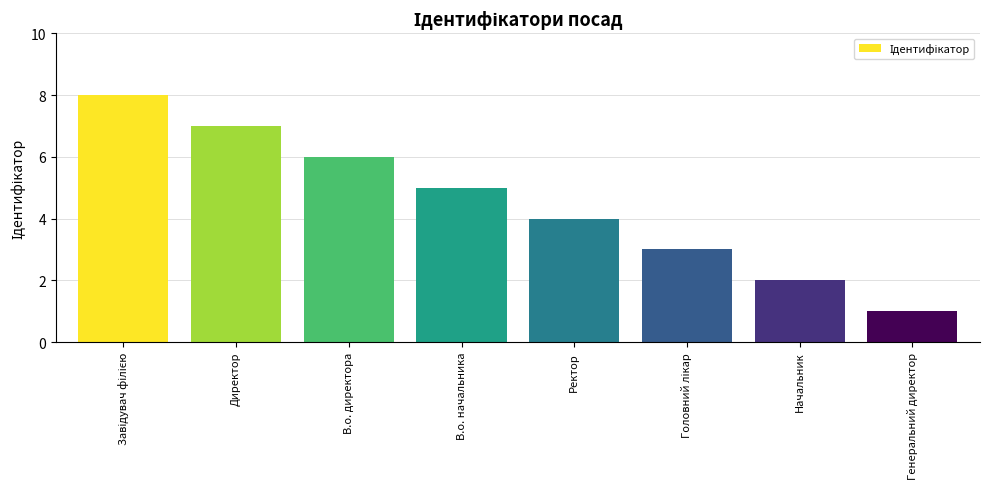

Which has a higher value, В.о. директора or В.о. начальника?

В.о. директора